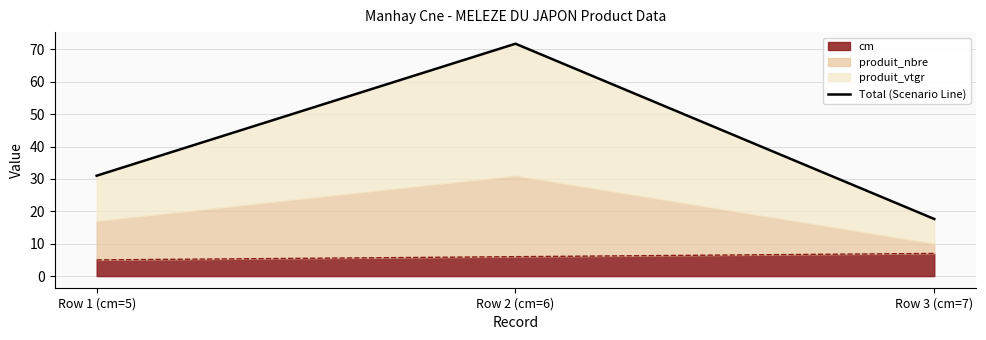

What is the greatest value displayed?

71.8